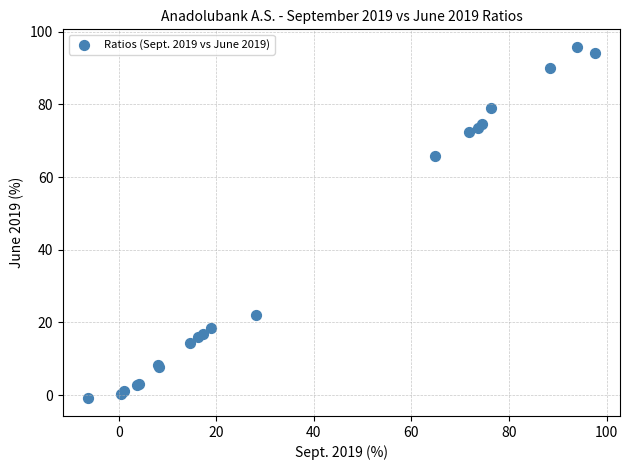

What Y value in the scatter plot is closest to 47?

65.8